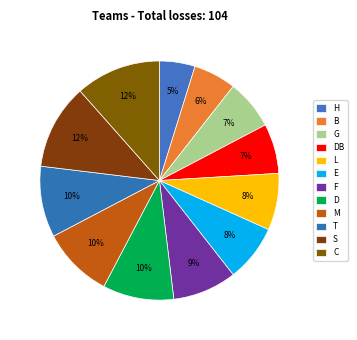

Which category has the smallest portion of the pie?

H